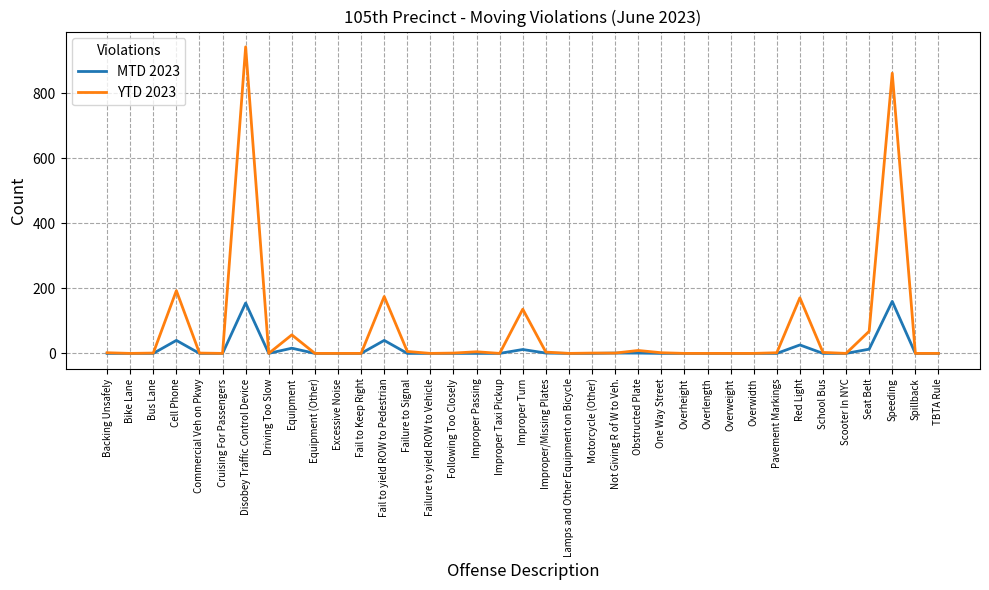

What are all the series names shown in the legend?

MTD 2023, YTD 2023